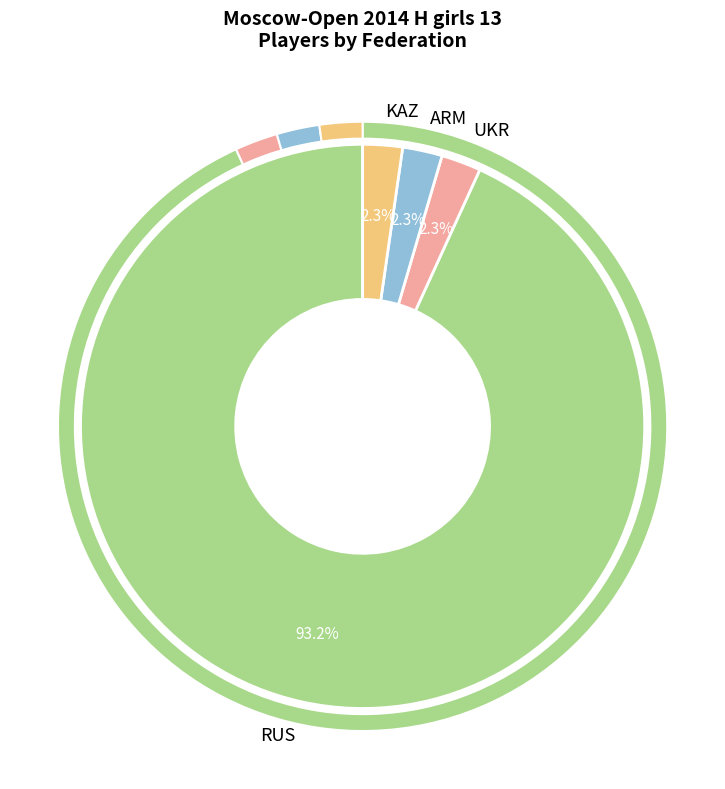

Which slice is the largest?

RUS